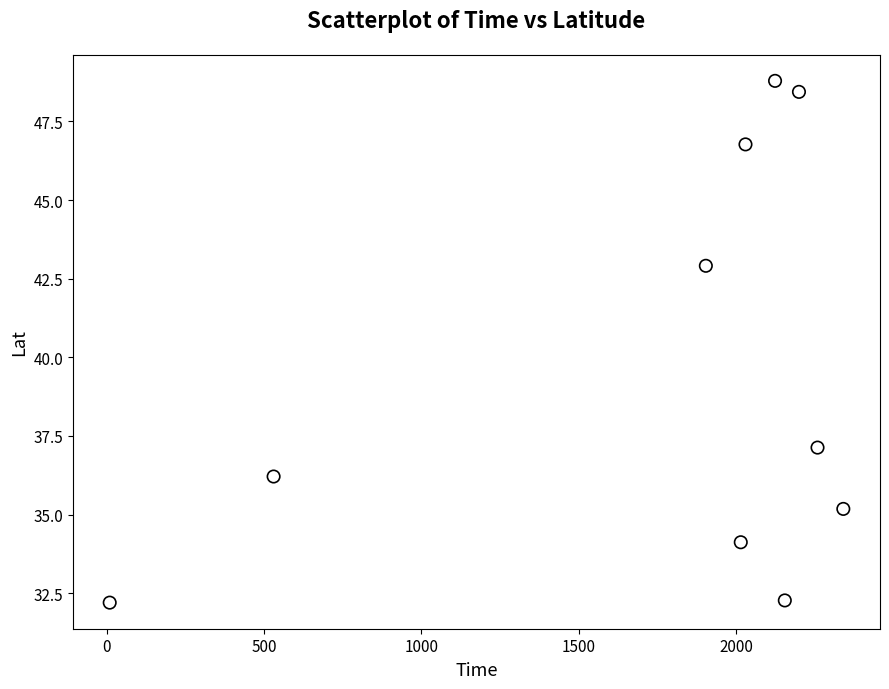

What is the average X value?

1756.7